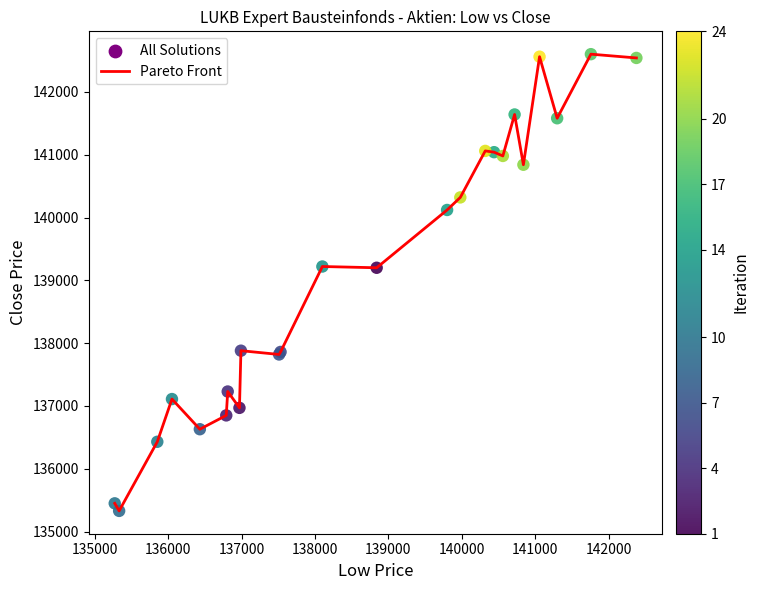

What is the smallest value displayed?

135330